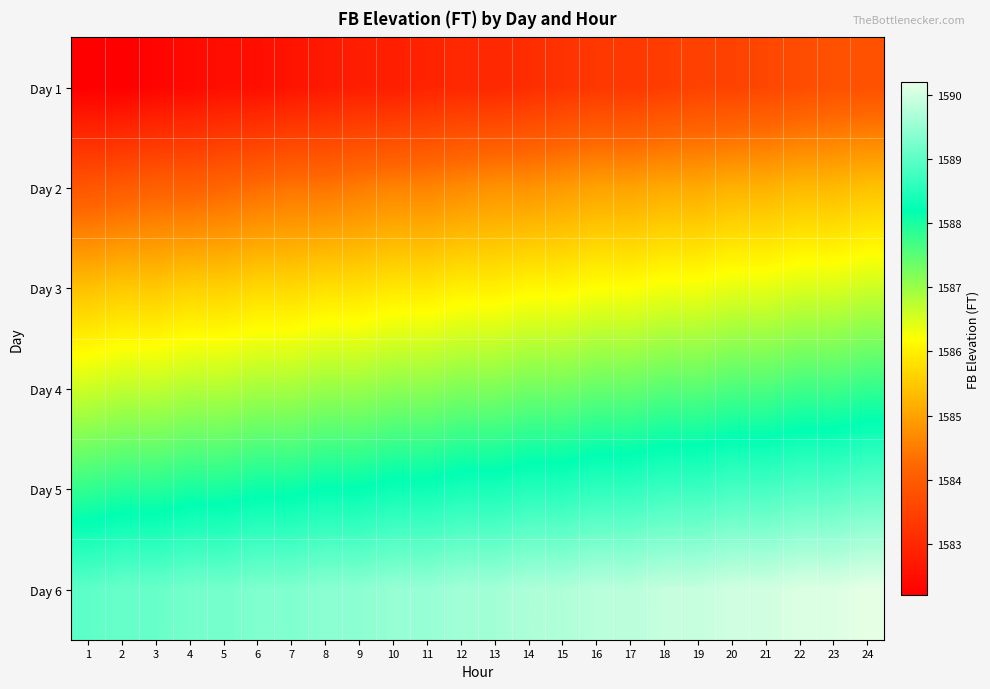

Which has a higher value, 18 or 3?

18